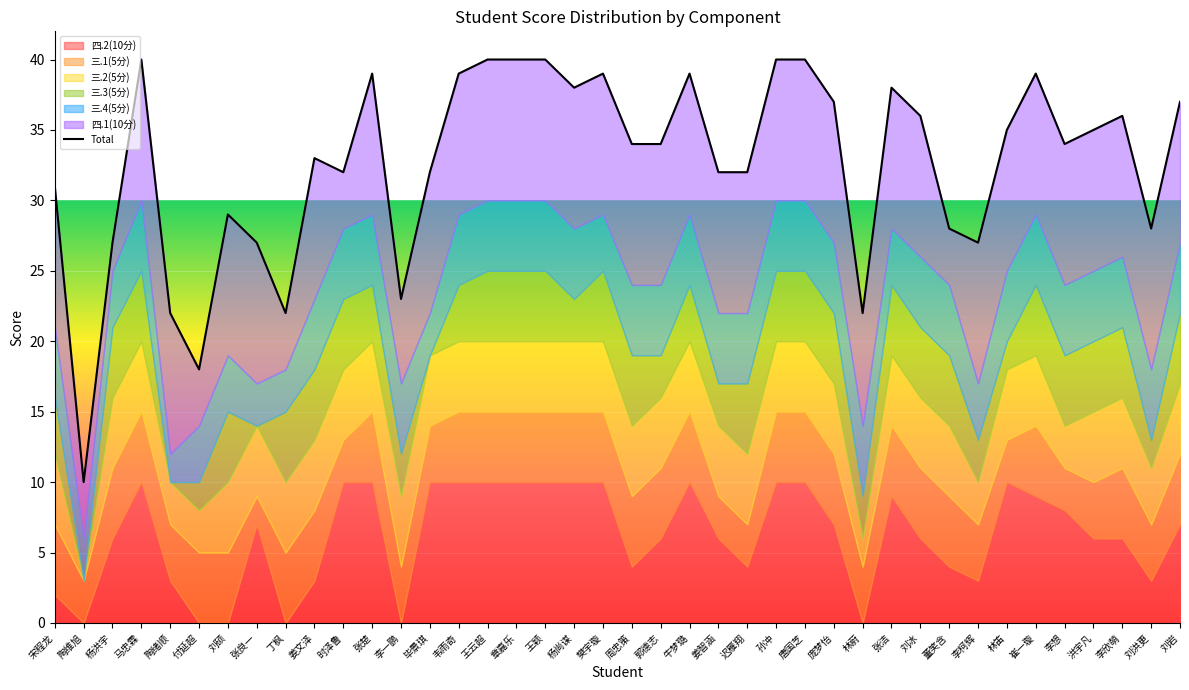

Reading right to left, what are all the values shown in this chart?

37	28	36	35	34	39	35	27	28	36	38	22	37	40	40	32	32	39	34	34	39	38	40	40	40	39	32	23	39	32	33	22	27	29	18	22	40	27	10	31